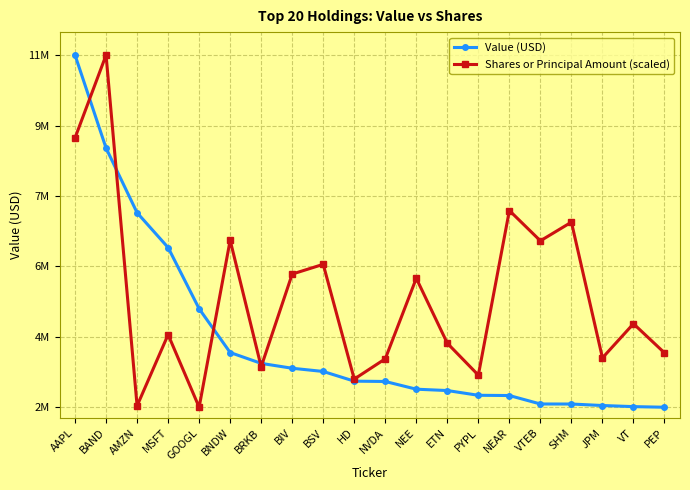

What are all the series names shown in the legend?

Value (USD), Shares or Principal Amount (scaled)